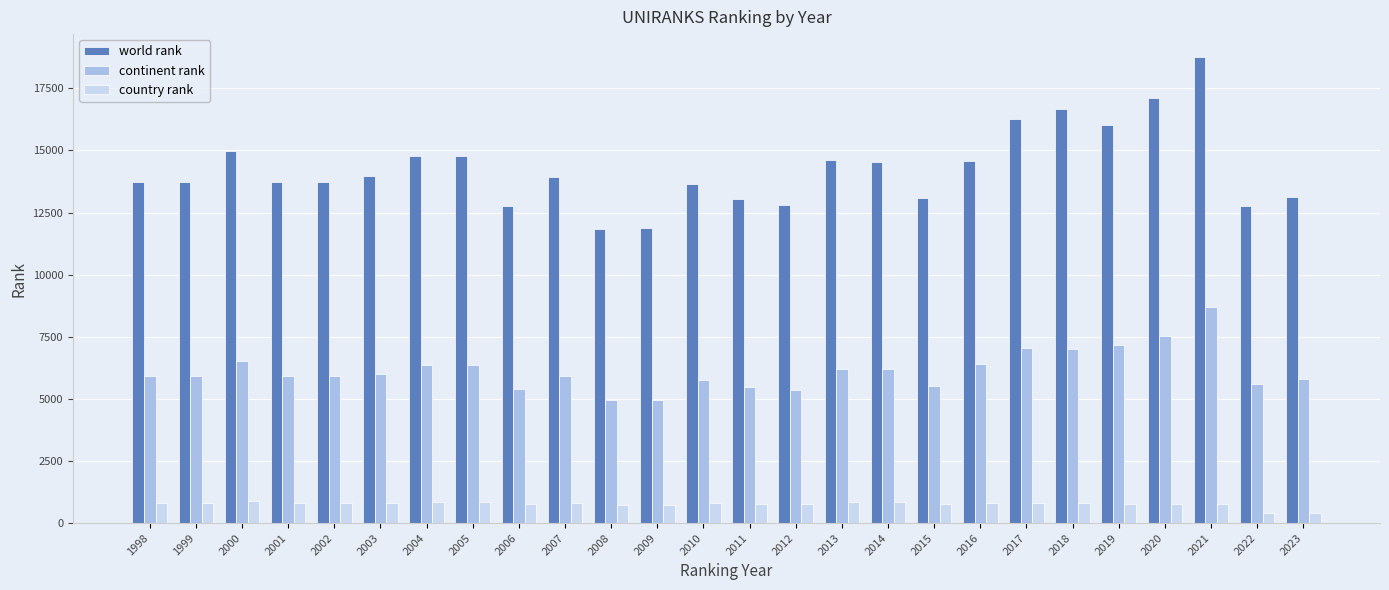

At how many categories does at least one series exceed 7881?

26